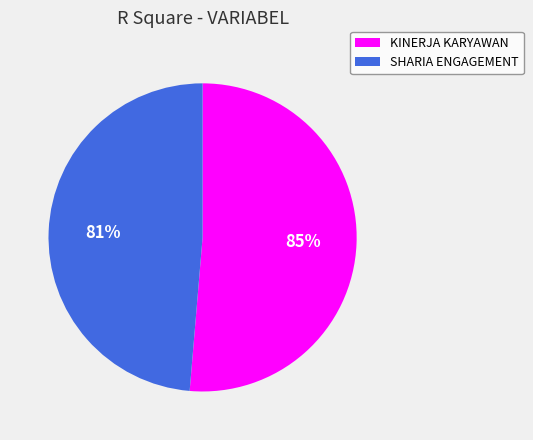

How much of the chart is everything except KINERJA KARYAWAN?

48.7%